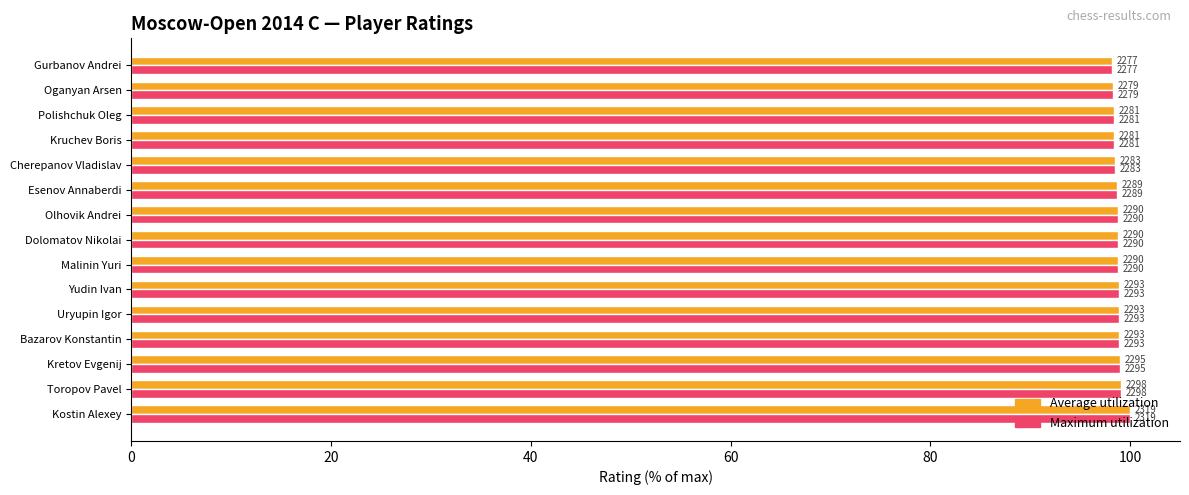

What are all the series names shown in the legend?

Average utilization, Maximum utilization